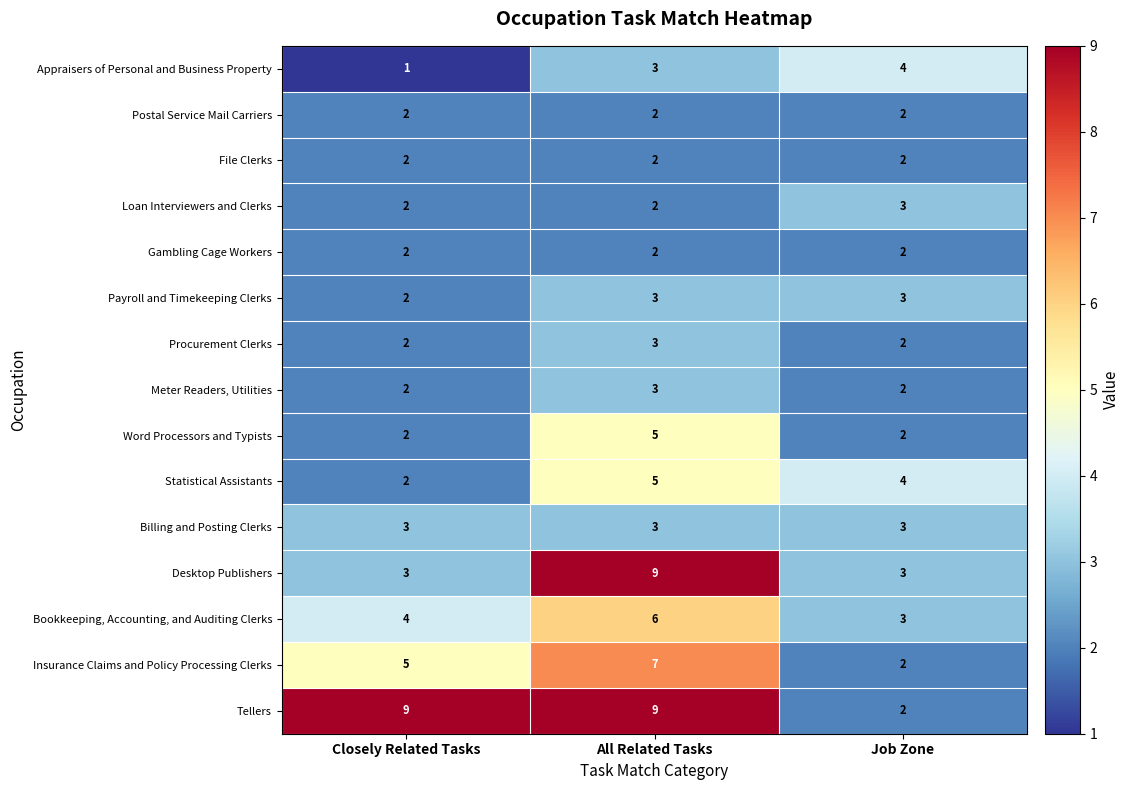

Which series has the widest spread of values?

Tellers